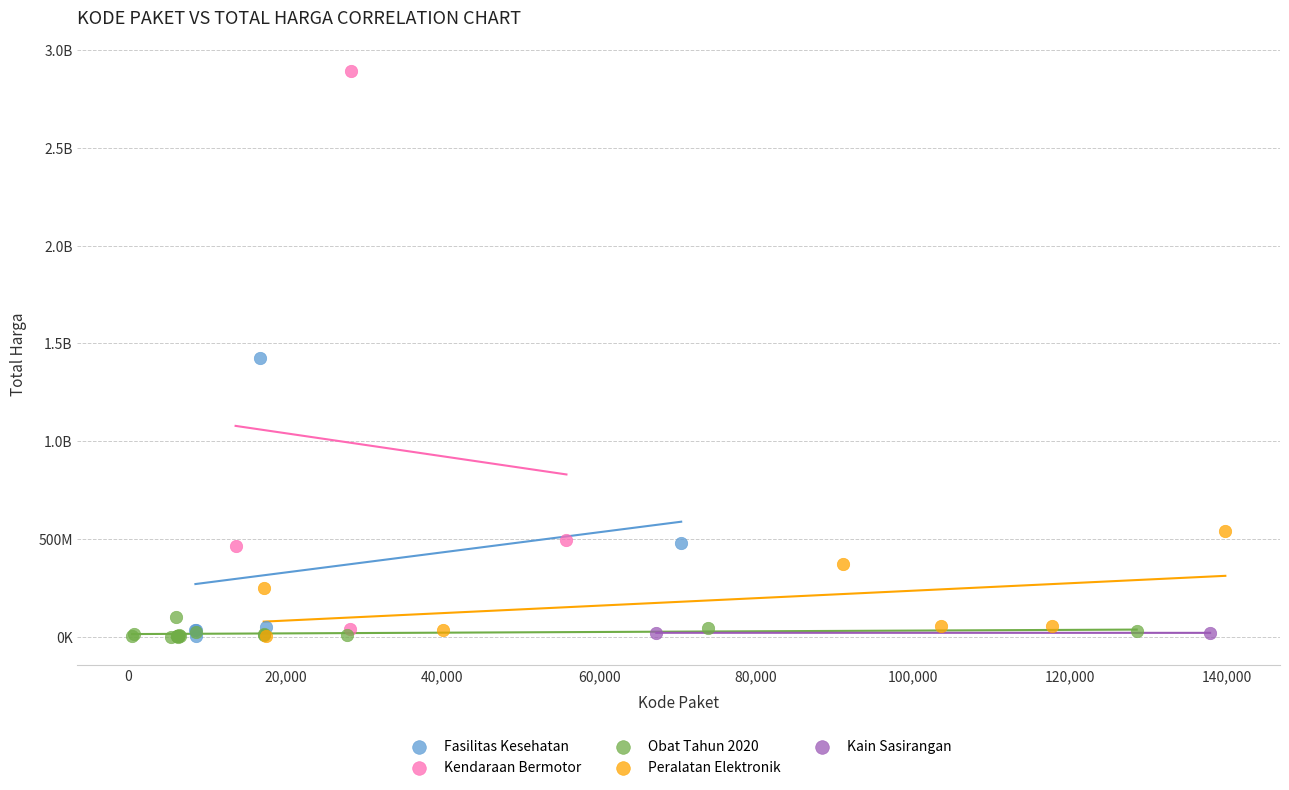

What are all the series names shown in the legend?

Fasilitas Kesehatan, Kendaraan Bermotor, Obat Tahun 2020, Peralatan Elektronik, Kain Sasirangan